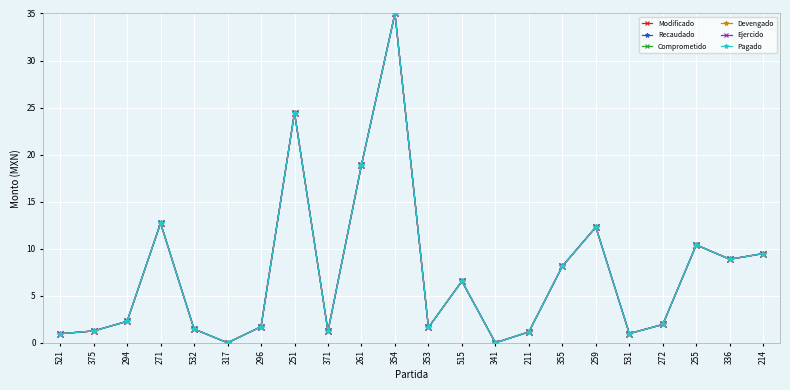

Is this an area chart (filled region under the line)?

No